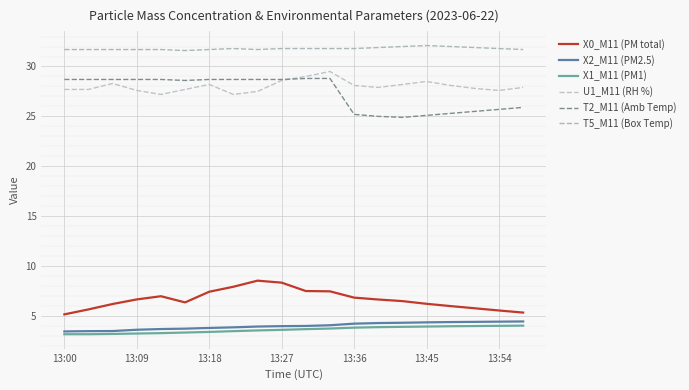

What is the maximum value for T5_M11 (Box Temp)?

32.1